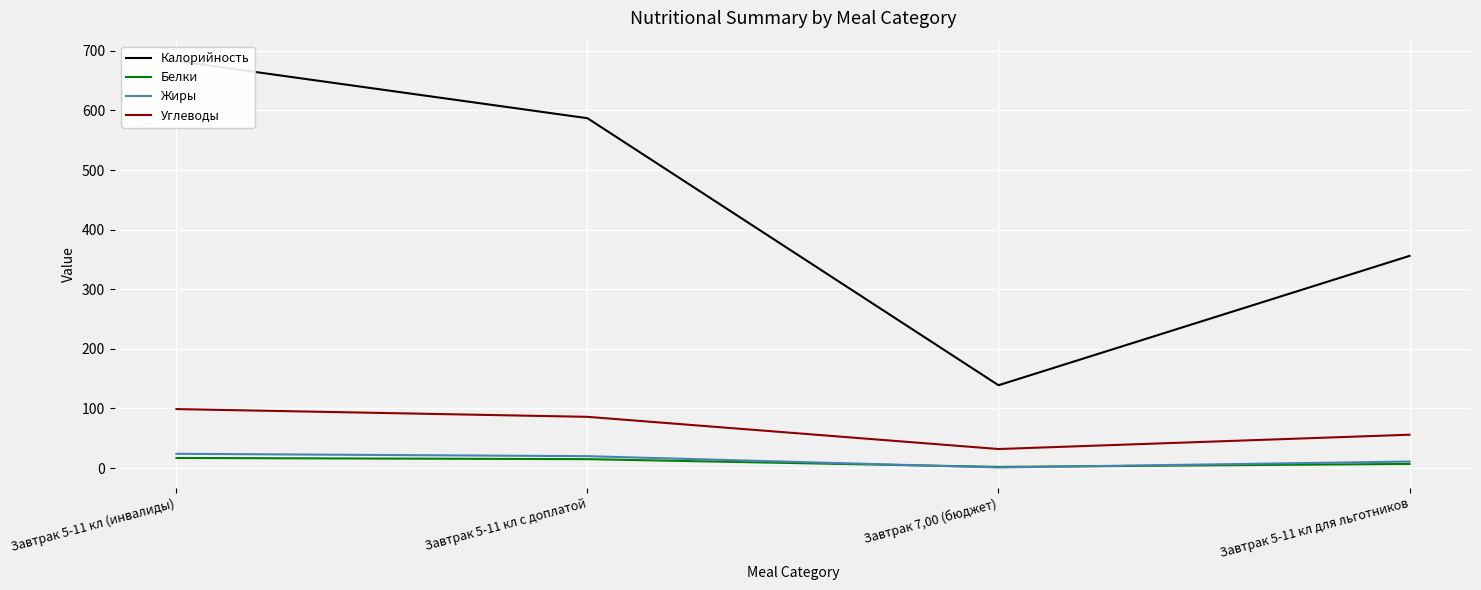

Rank the categories by Калорийность value from highest to lowest.

Завтрак 5-11 кл (инвалиды), Завтрак 5-11 кл с доплатой, Завтрак 5-11 кл для льготников, Завтрак 7,00 (бюджет)